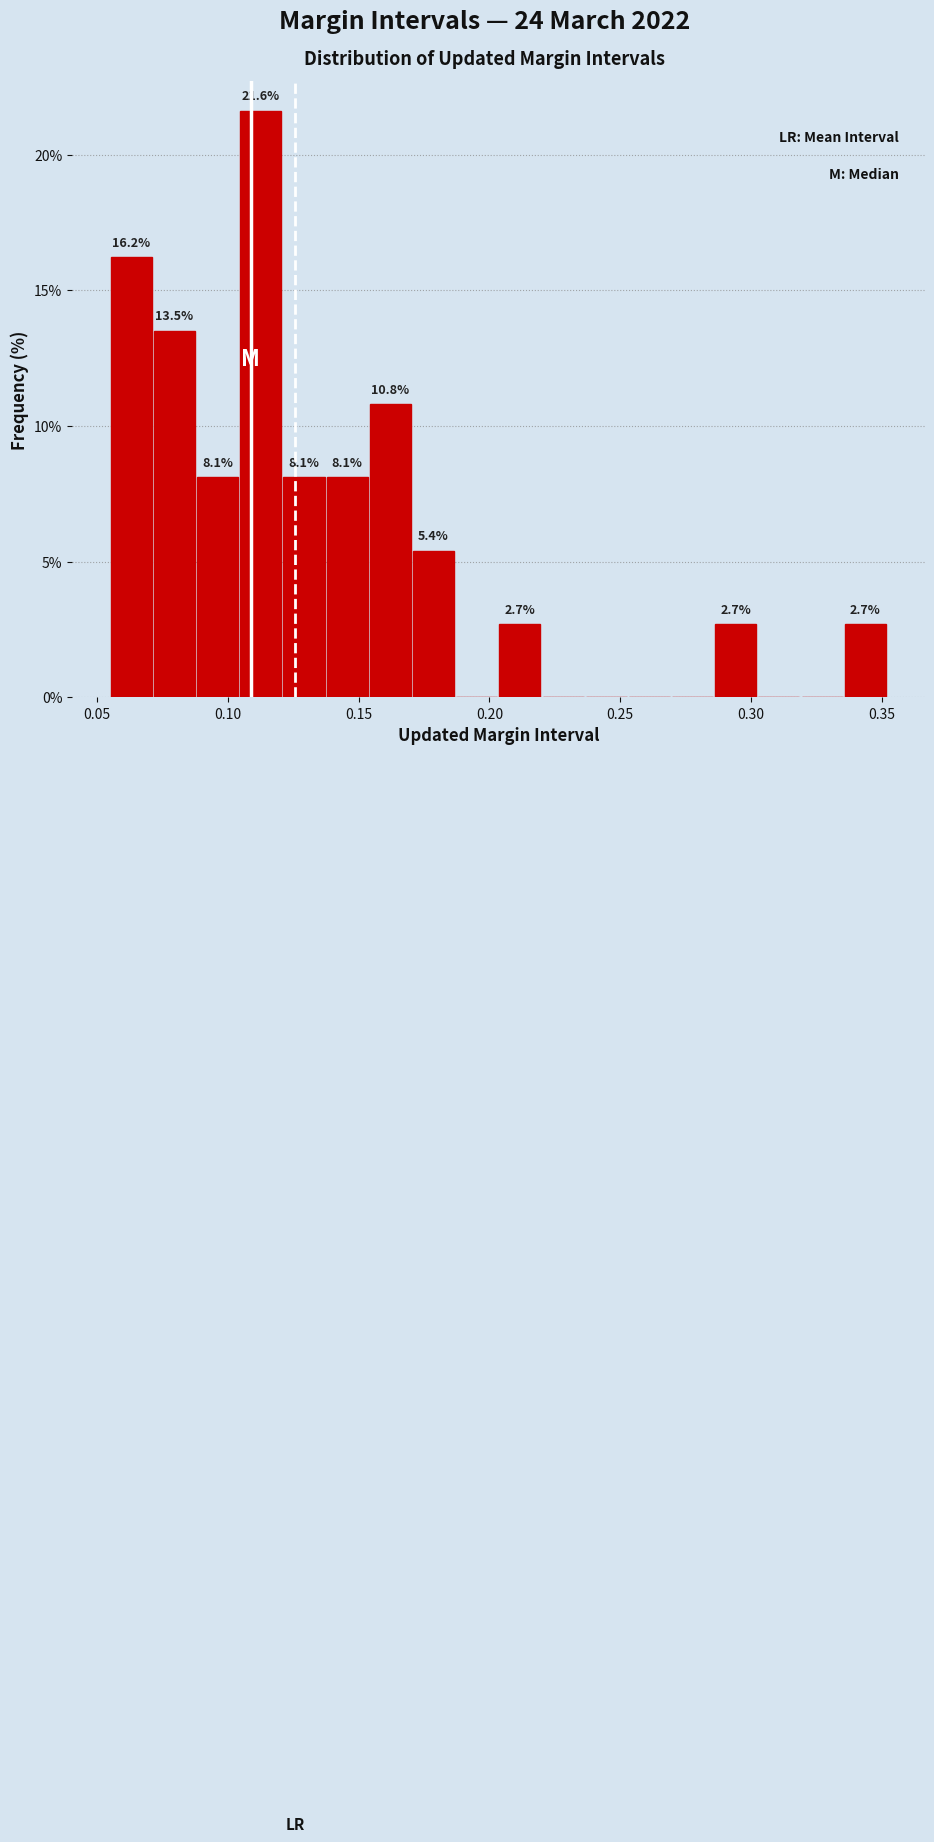

Read against the x-axis, roughly where is the centre of the tallest bar?

0.115